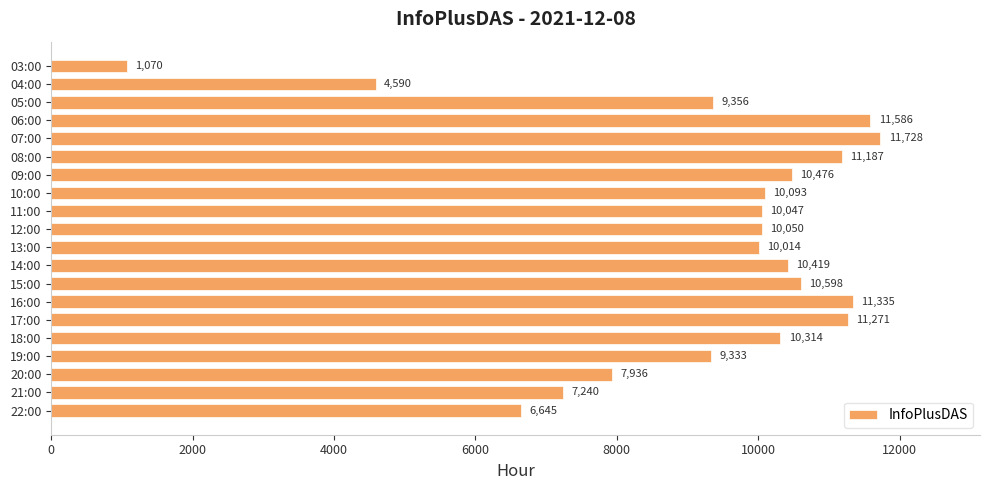

How many series are shown in this chart?

1